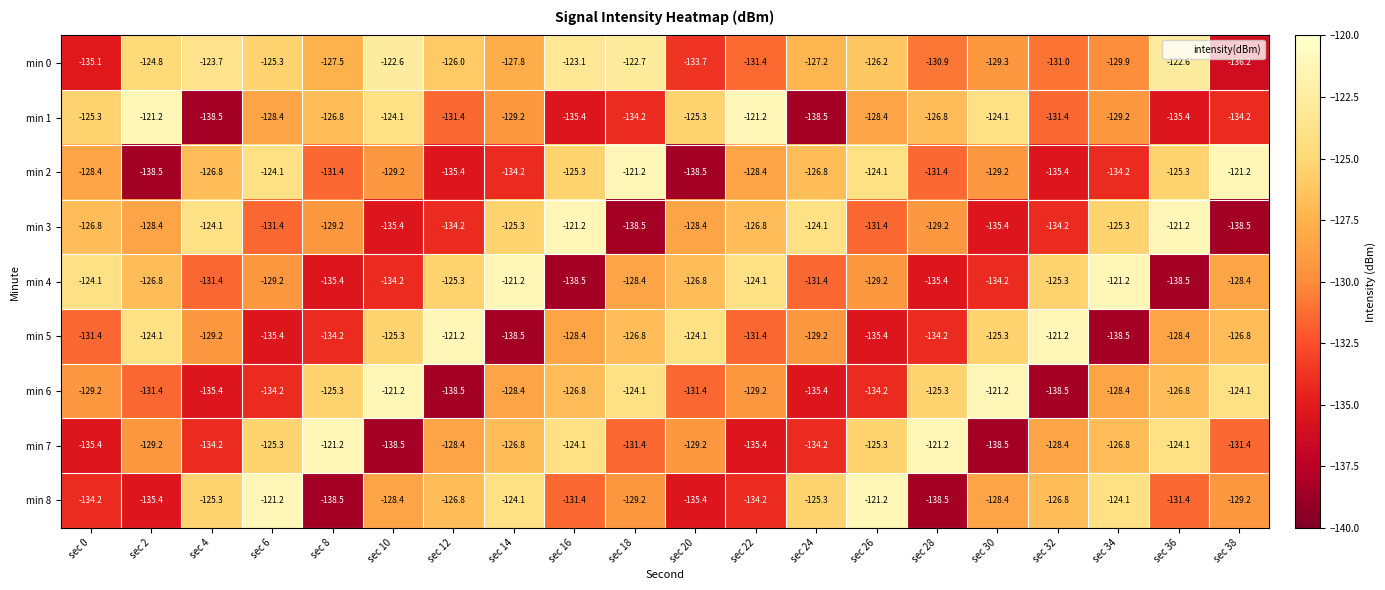

What is the difference between the maximum and minimum values in the min 5 series?

17.3